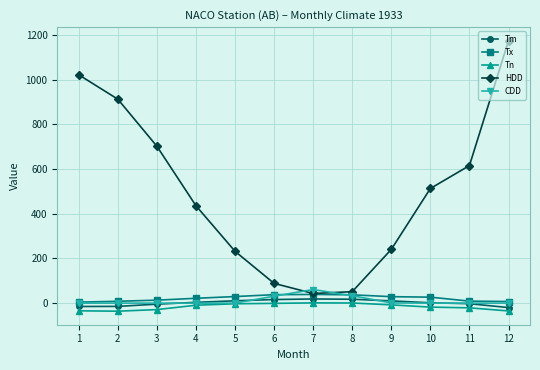

True or false: CDD has more than 0 interior local peaks.

True